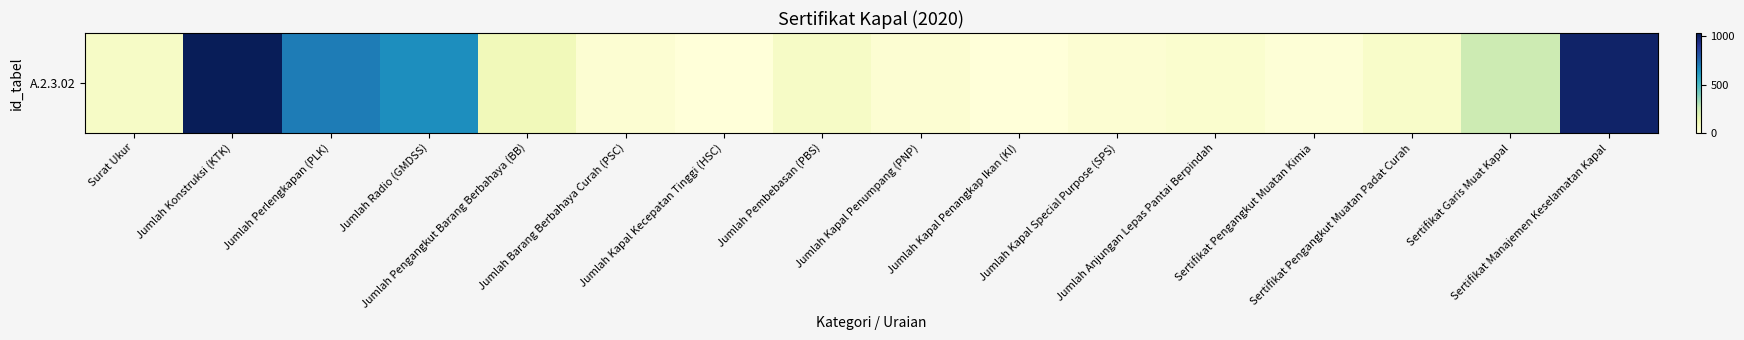

Where is the data nearest to the value 517?

Jumlah Radio (GMDSS)